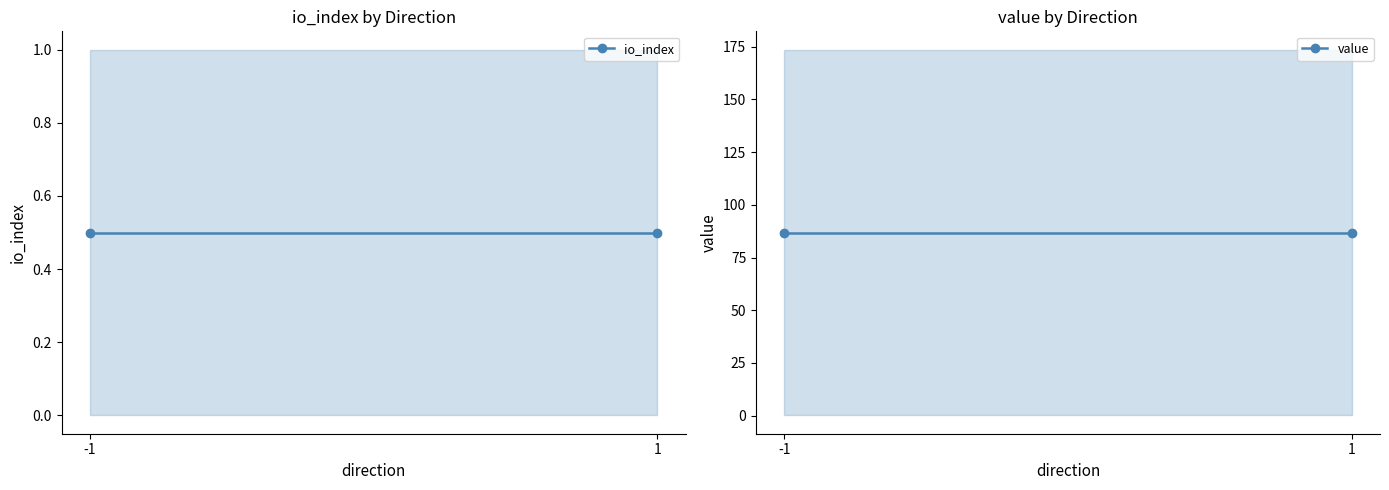

Rank the series at 1 from lowest to highest value.

io_index, value